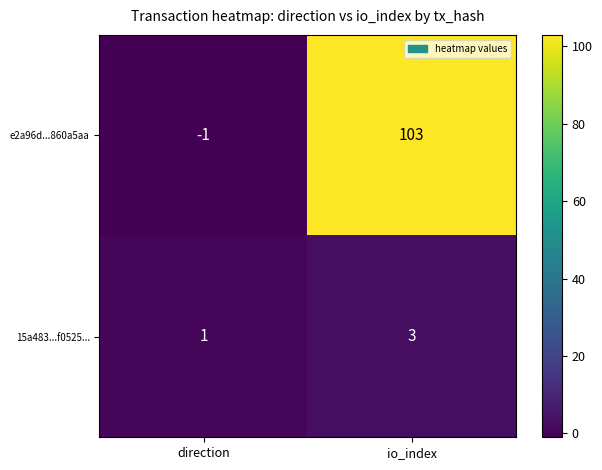

How many values in the e2a96d...860a5aa series are below 103?

1